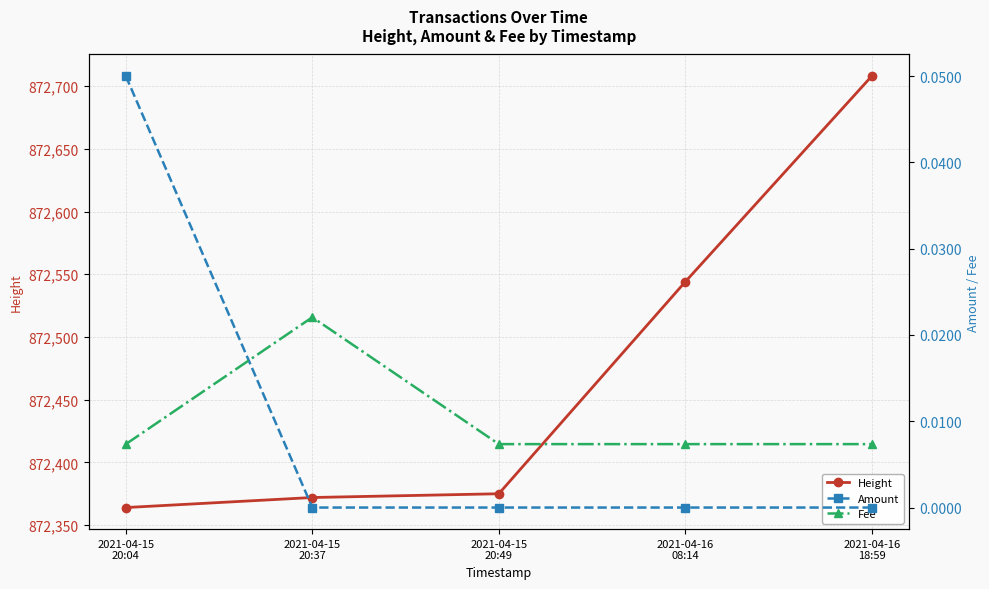

True or false: Height and Amount cross at least once.

False